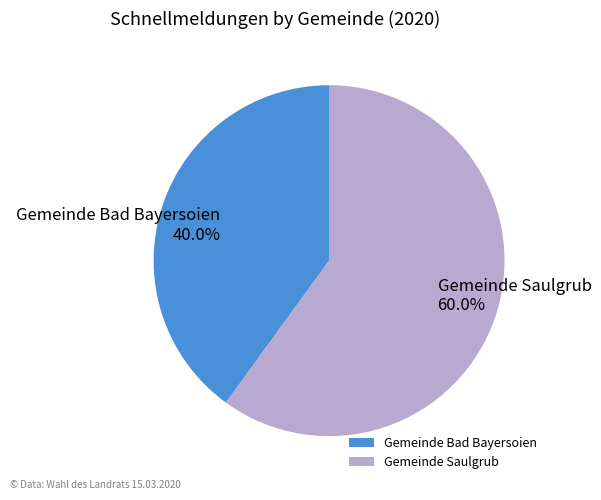

Which category has the smallest portion of the pie?

Gemeinde Bad Bayersoien